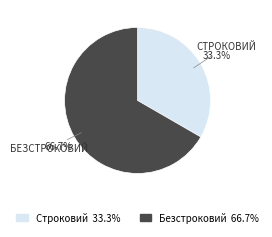

What is the total percentage of Строковий and Безстроковий?

100.0%